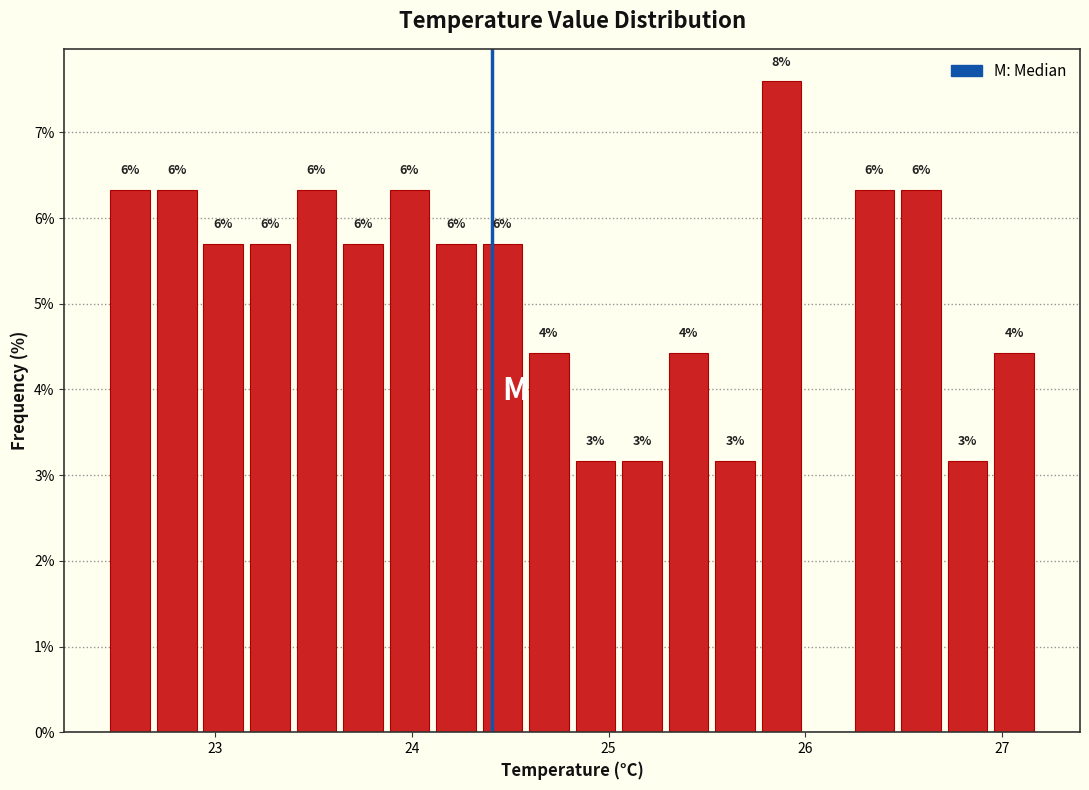

Read against the x-axis, roughly where is the centre of the tallest bar?

25.9